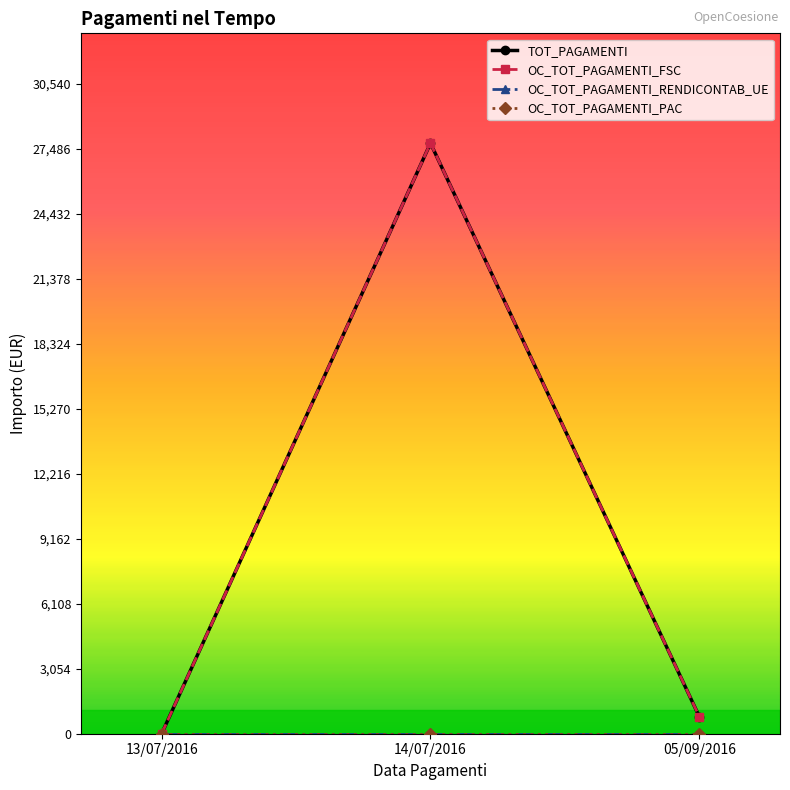

What is the difference between the TOT_PAGAMENTI values at 05/09/2016 and 13/07/2016?

797.0